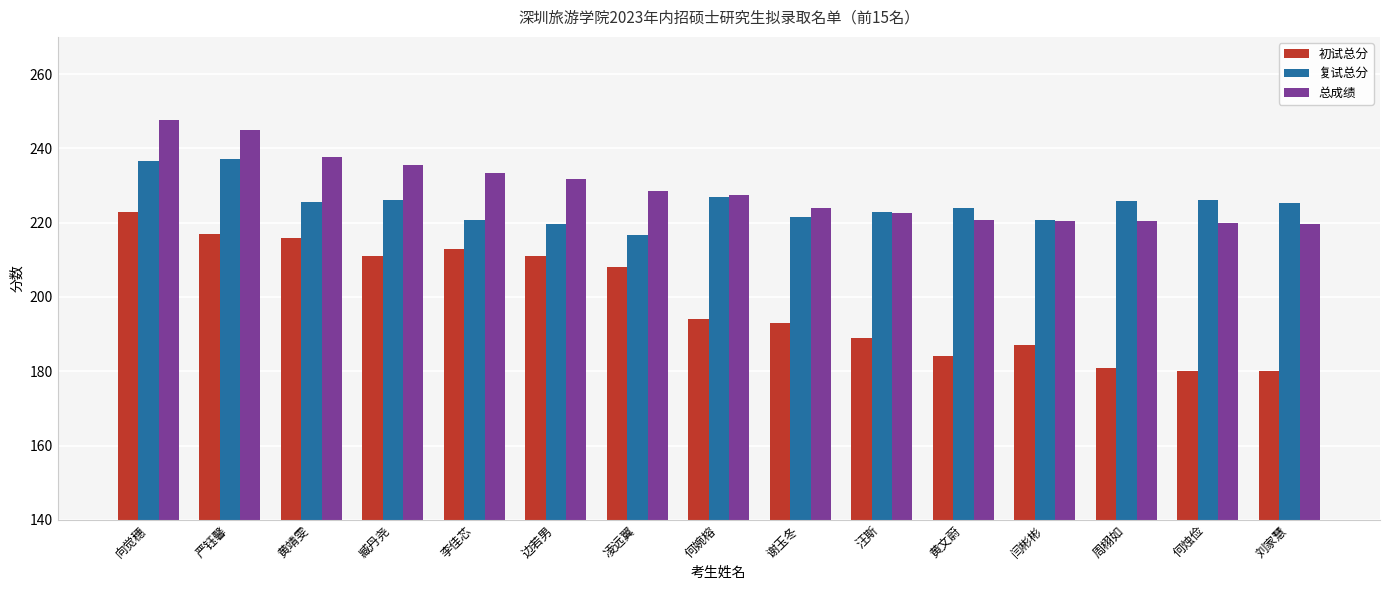

What is the spread (max minus min) of values at 周栩如?

44.8